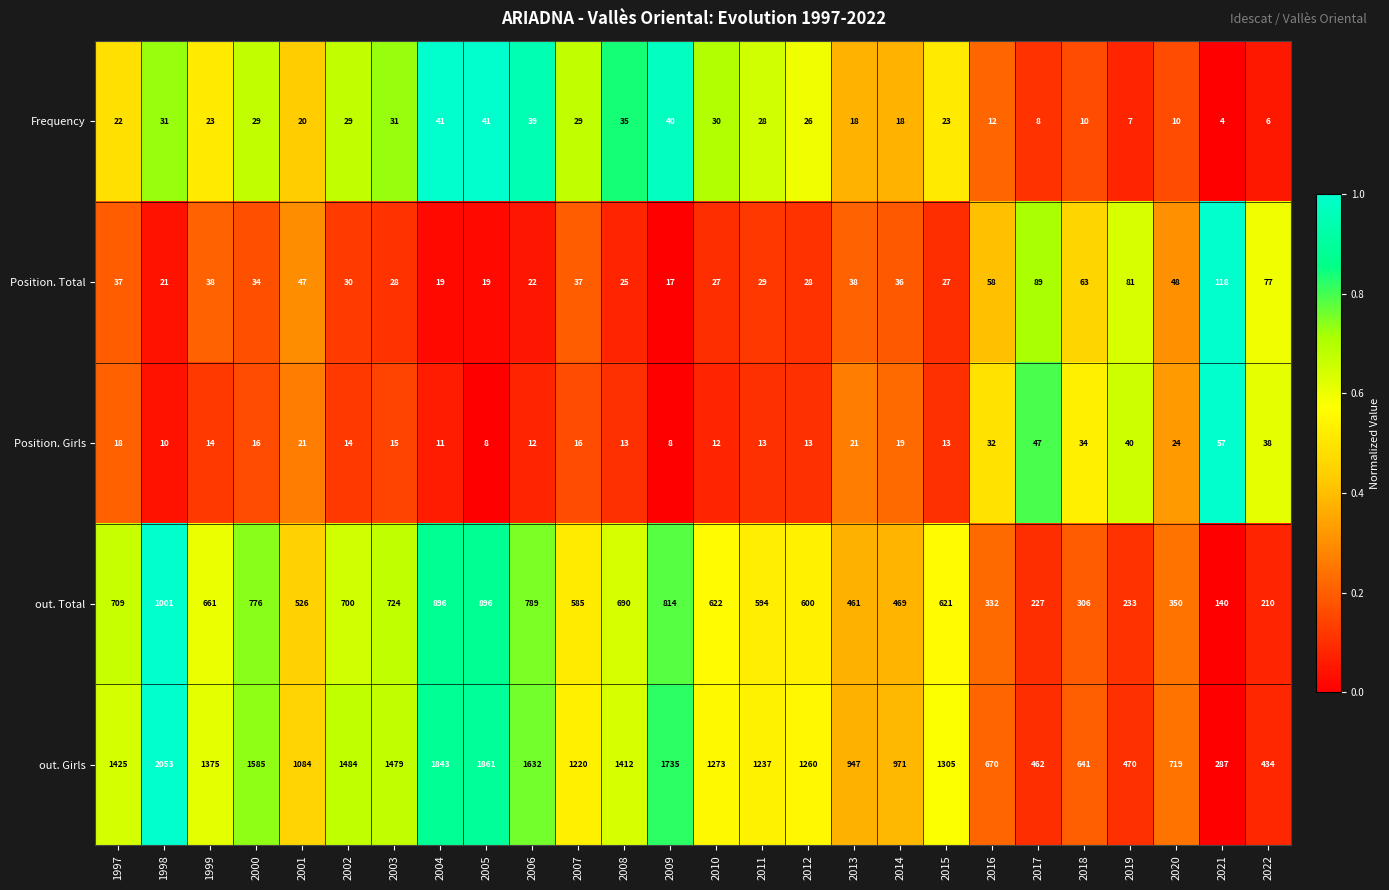

Which series has the largest range (max minus min)?

out. Girls